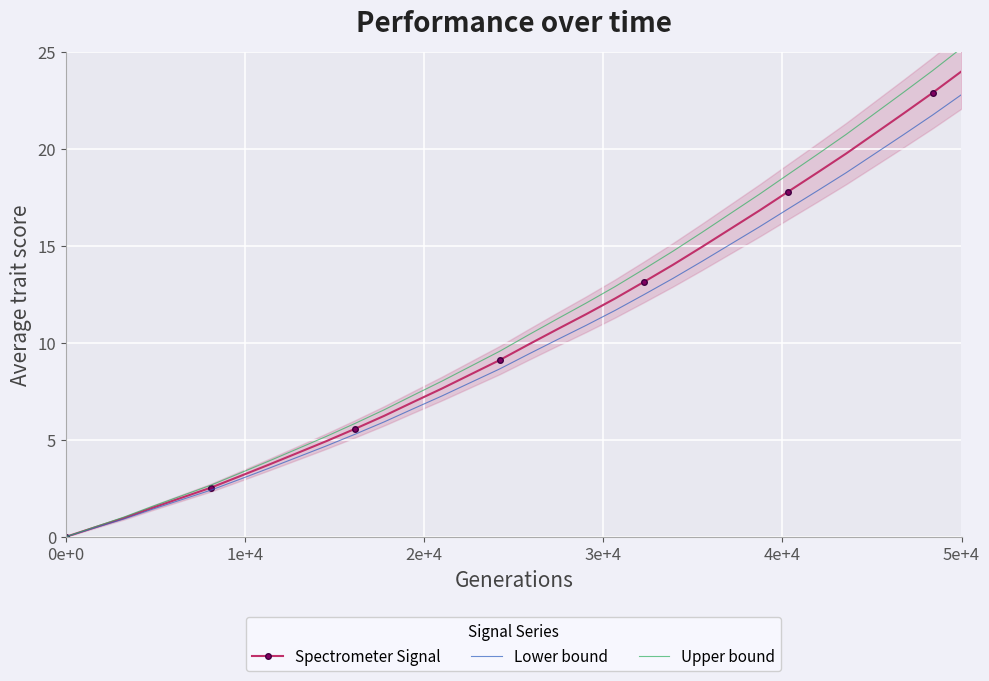

What is the value of the Spectrometer Signal point at the 21st from the left?

13.1